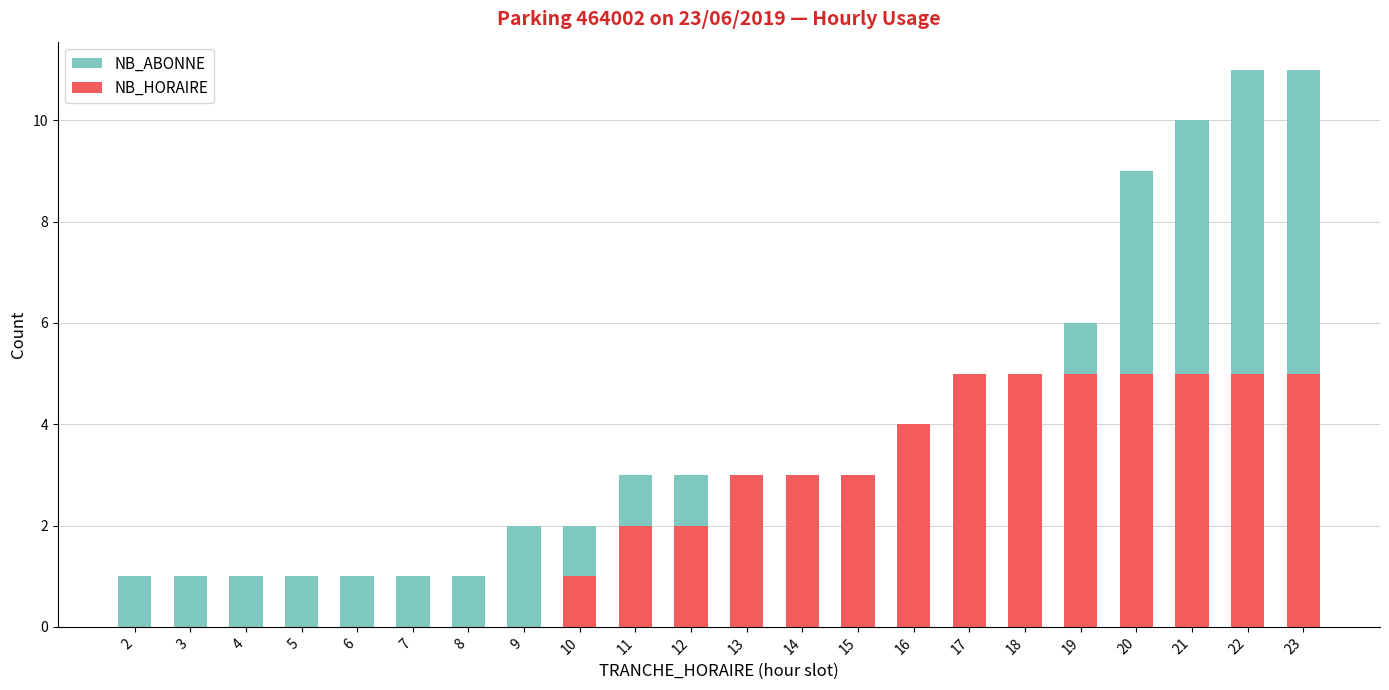

The NB_HORAIRE series shows 2 at 19. True or false?

False